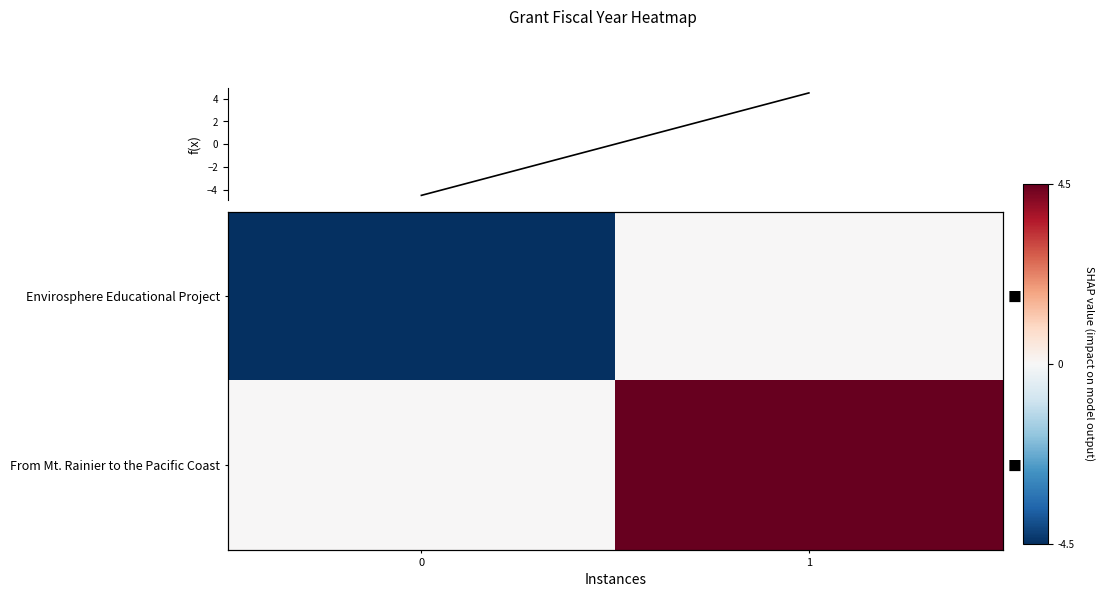

At which category is the sum across all series the highest?

1